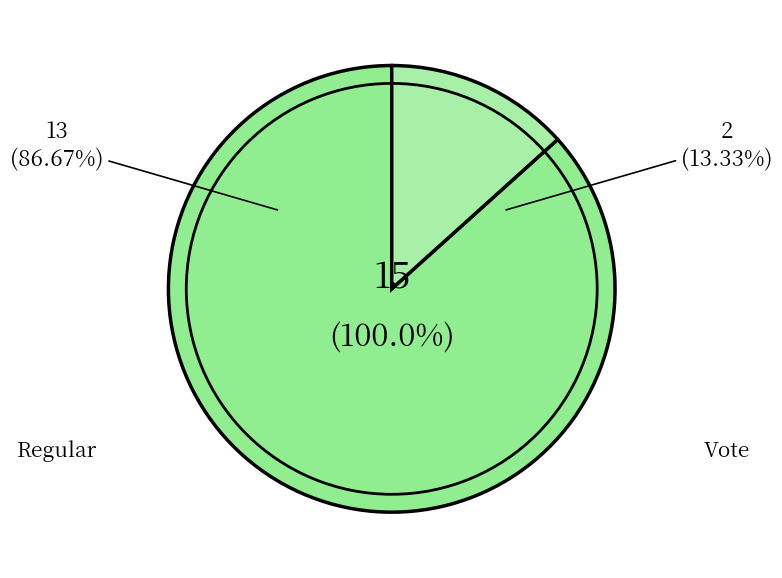

Combined, do Vote and Regular account for over 50%?

Yes